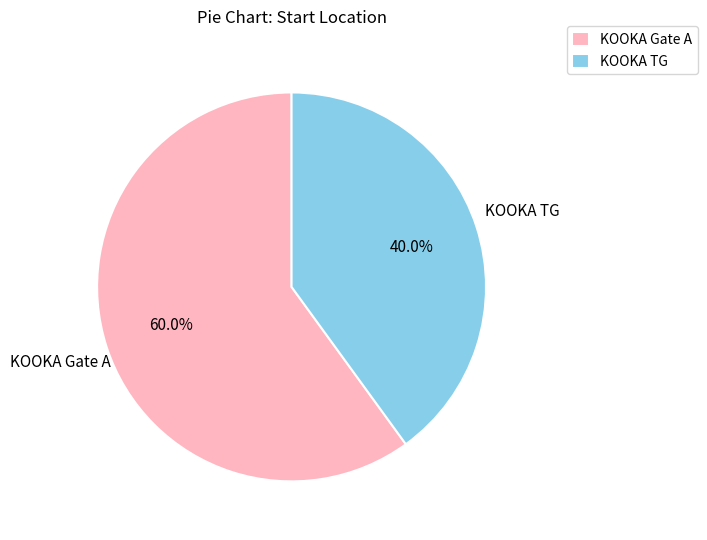

Rank the categories by value from lowest to highest.

KOOKA TG, KOOKA Gate A